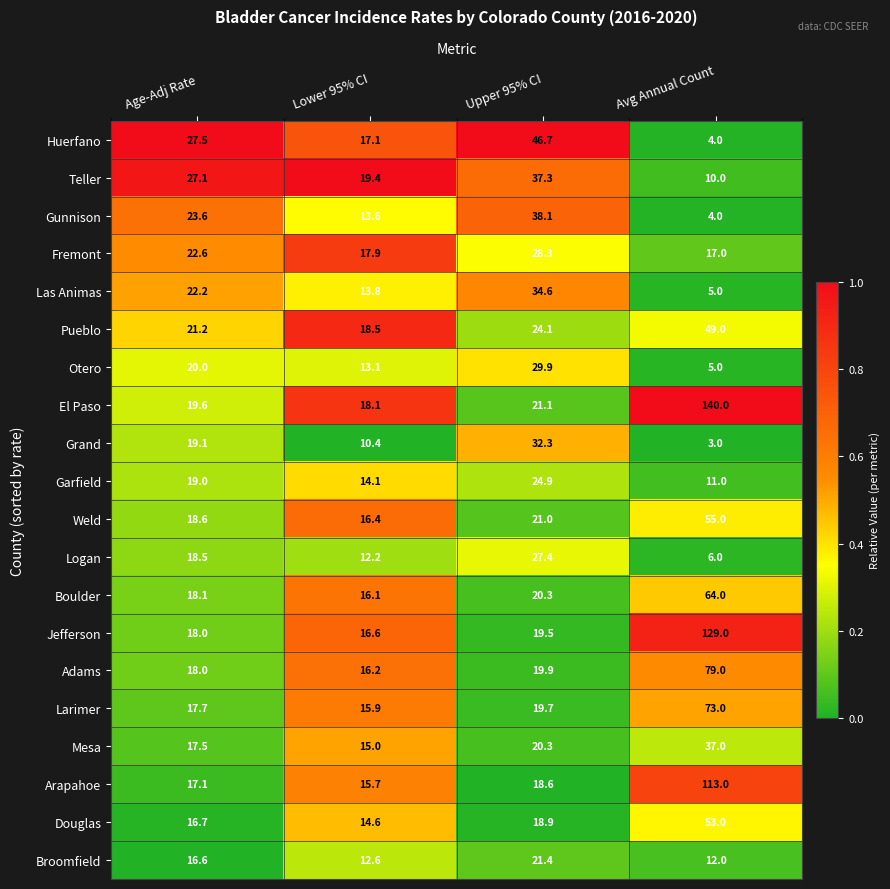

At which category does the chart reach its minimum across all series?

Avg Annual Count